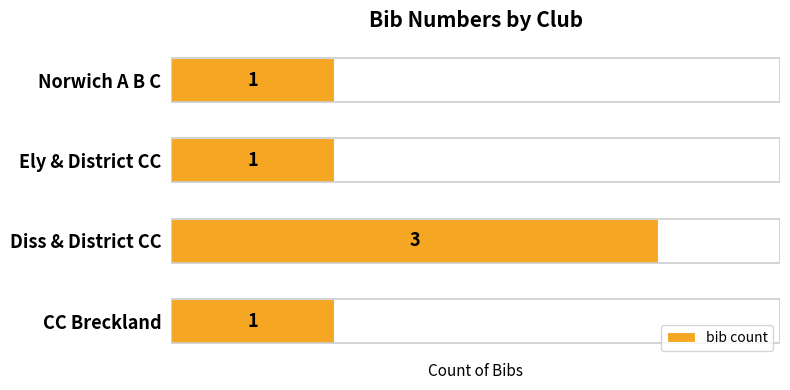

Reading bottom to top, what are all the values shown in this chart?

CC Breckland=1	Diss & District CC=3	Ely & District CC=1	Norwich A B C=1